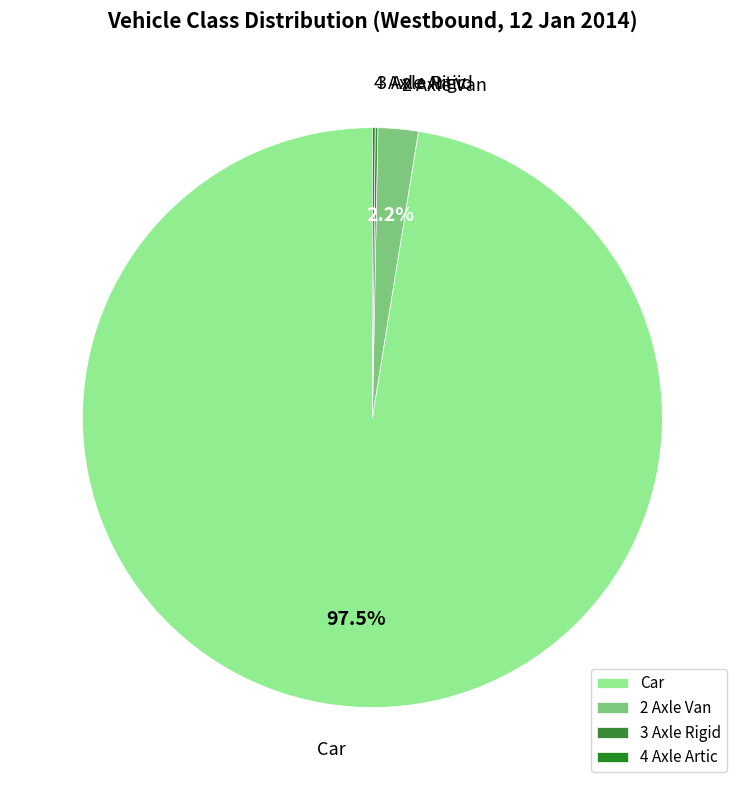

Between 2 Axle Van and Car, which is larger?

Car